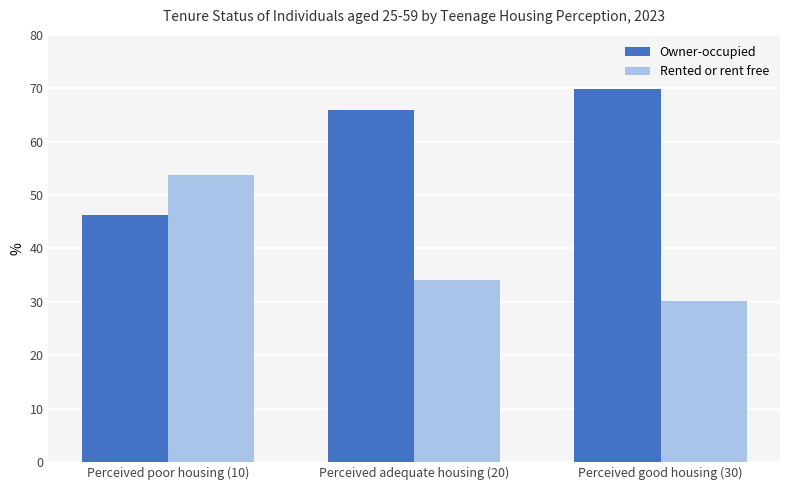

What is the spread (max minus min) of values at Perceived adequate housing (20)?

31.8